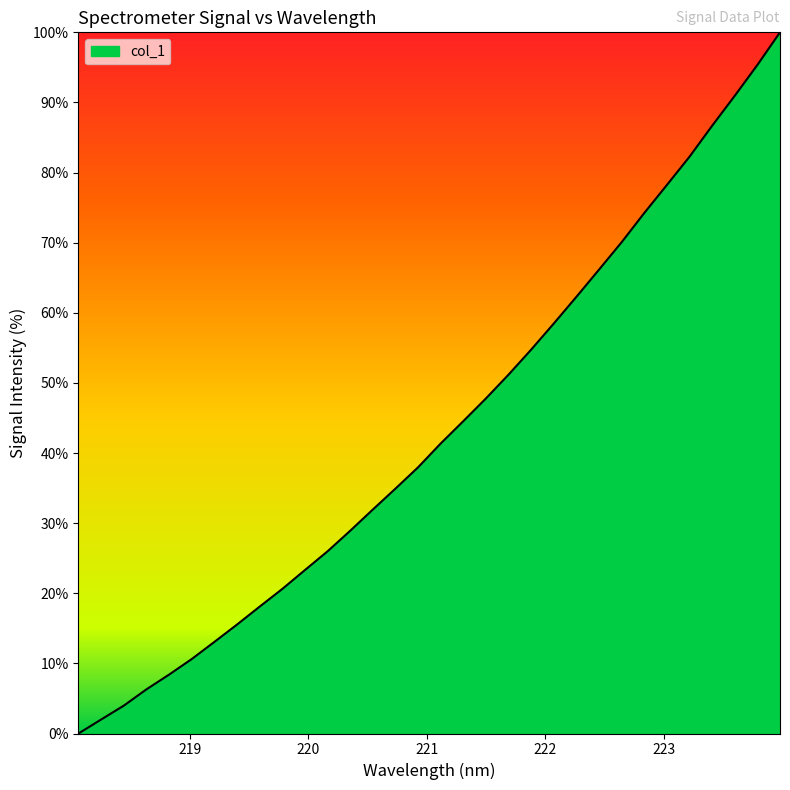

How many categories are shown in the chart?

32